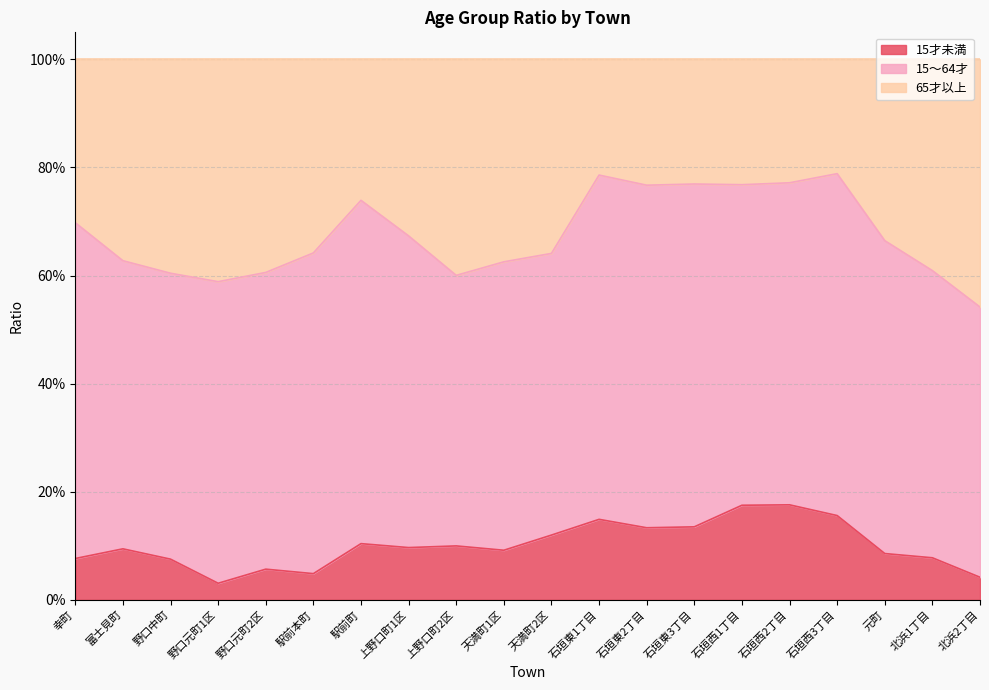

True or false: 15才未満 and 65才以上 intersect in this chart.

False